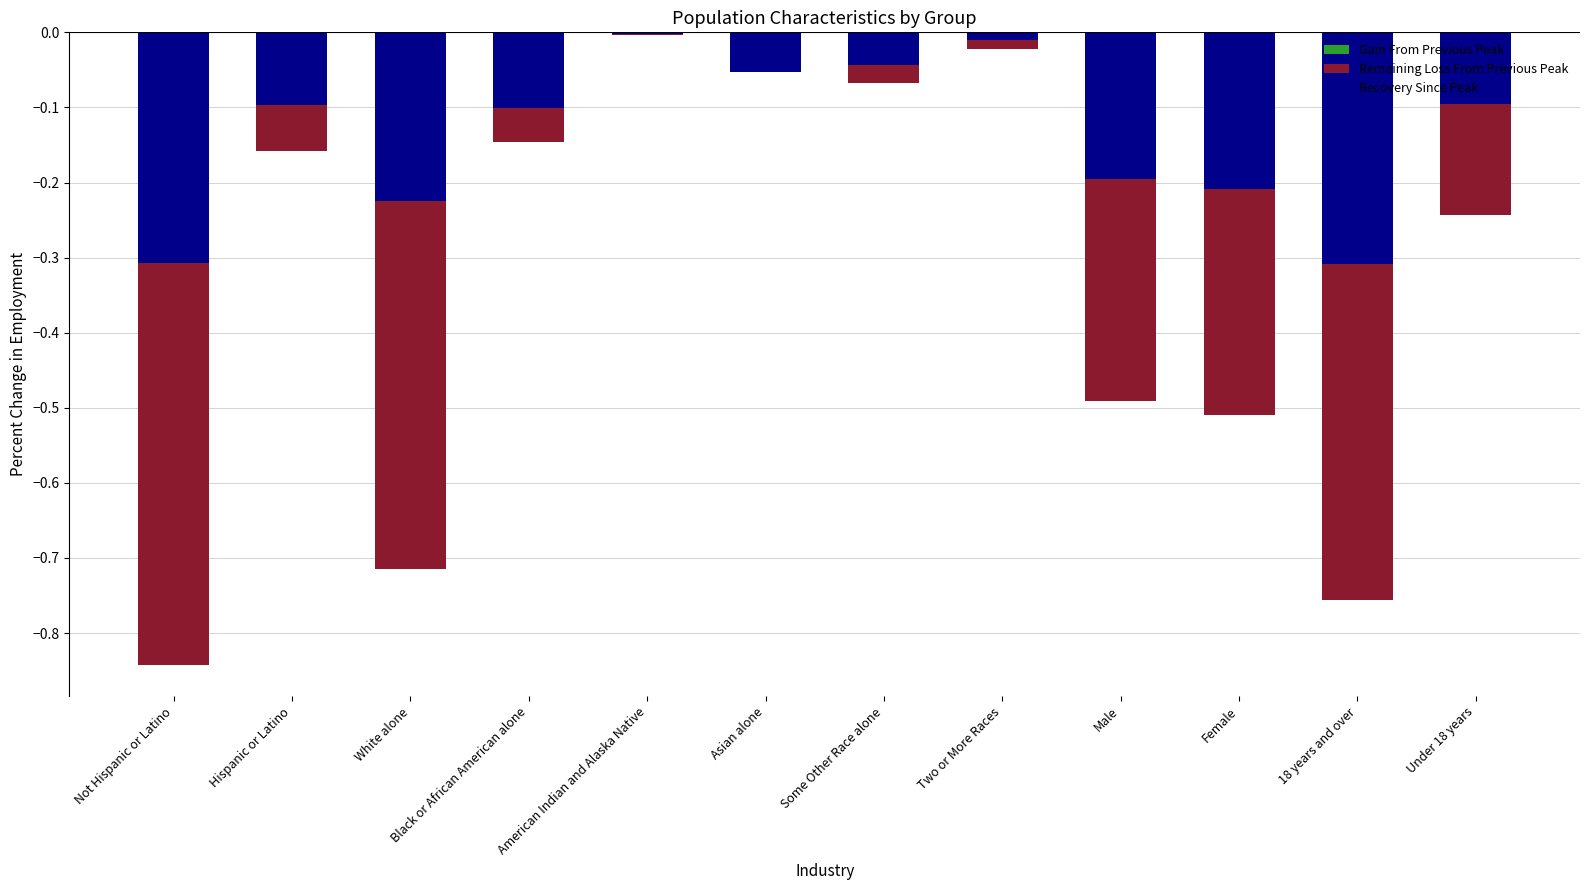

List the series in order of their peak value, highest first.

Remaining Loss From Previous Peak, Gain From Previous Peak, Recovery Since Peak